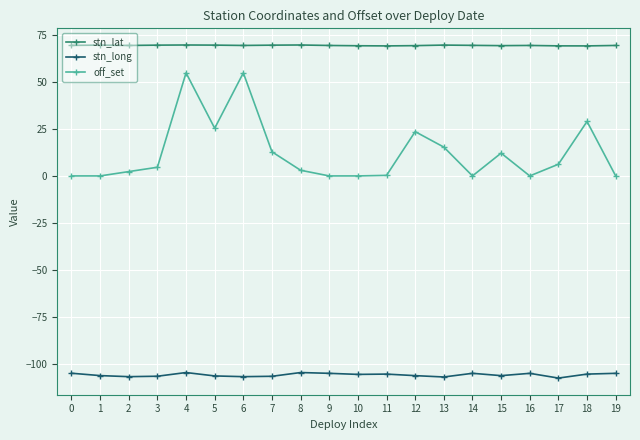

Does the chart have visible grid lines?

Yes